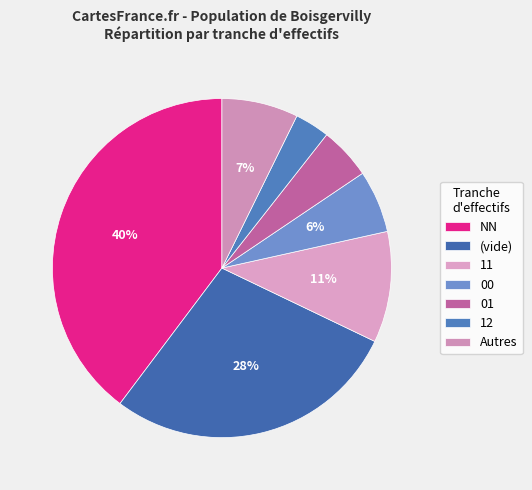

Approximately how many times larger is the value at 11 compared to NN?

0.3